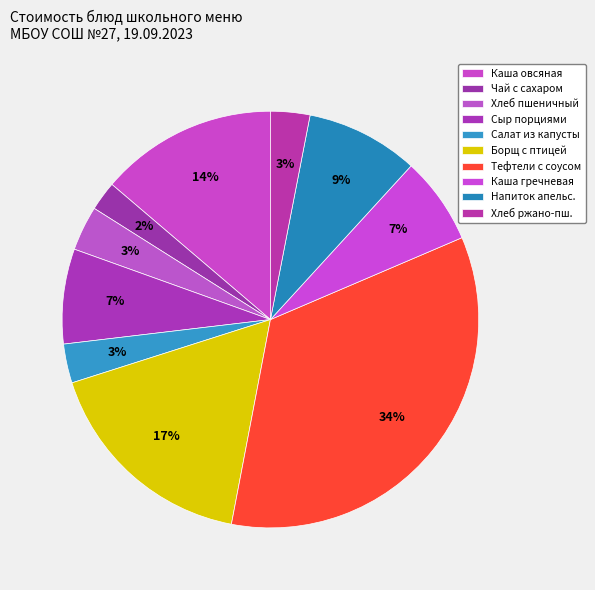

How many segments does this pie chart have?

10